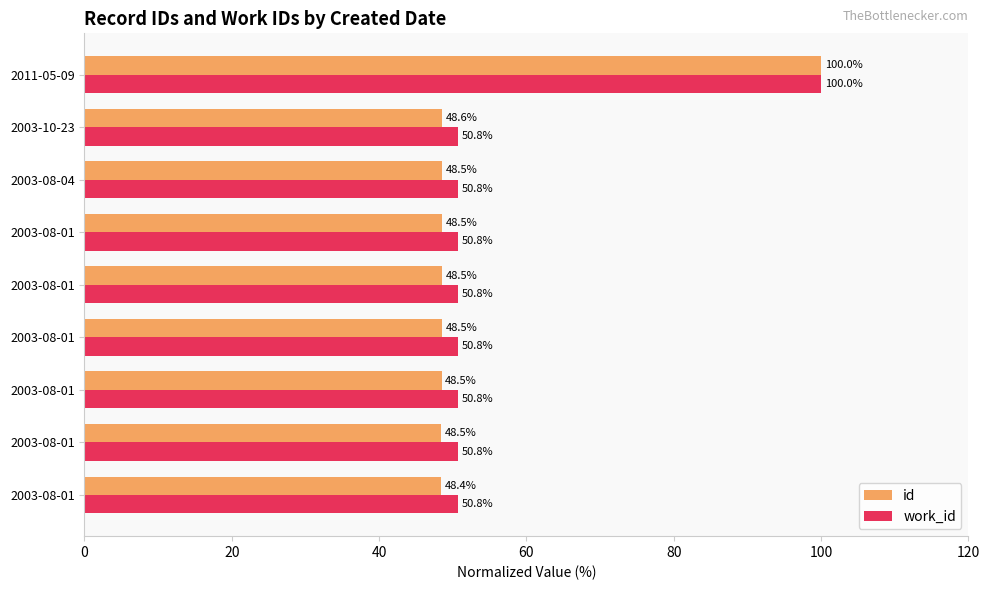

What are all the series names shown in the legend?

id, work_id